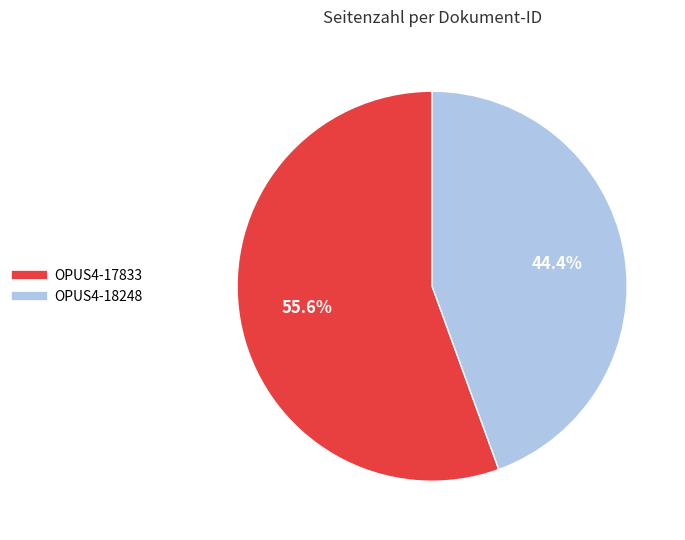

The OPUS4-17833 slice represents 63% of the pie. True or false?

False